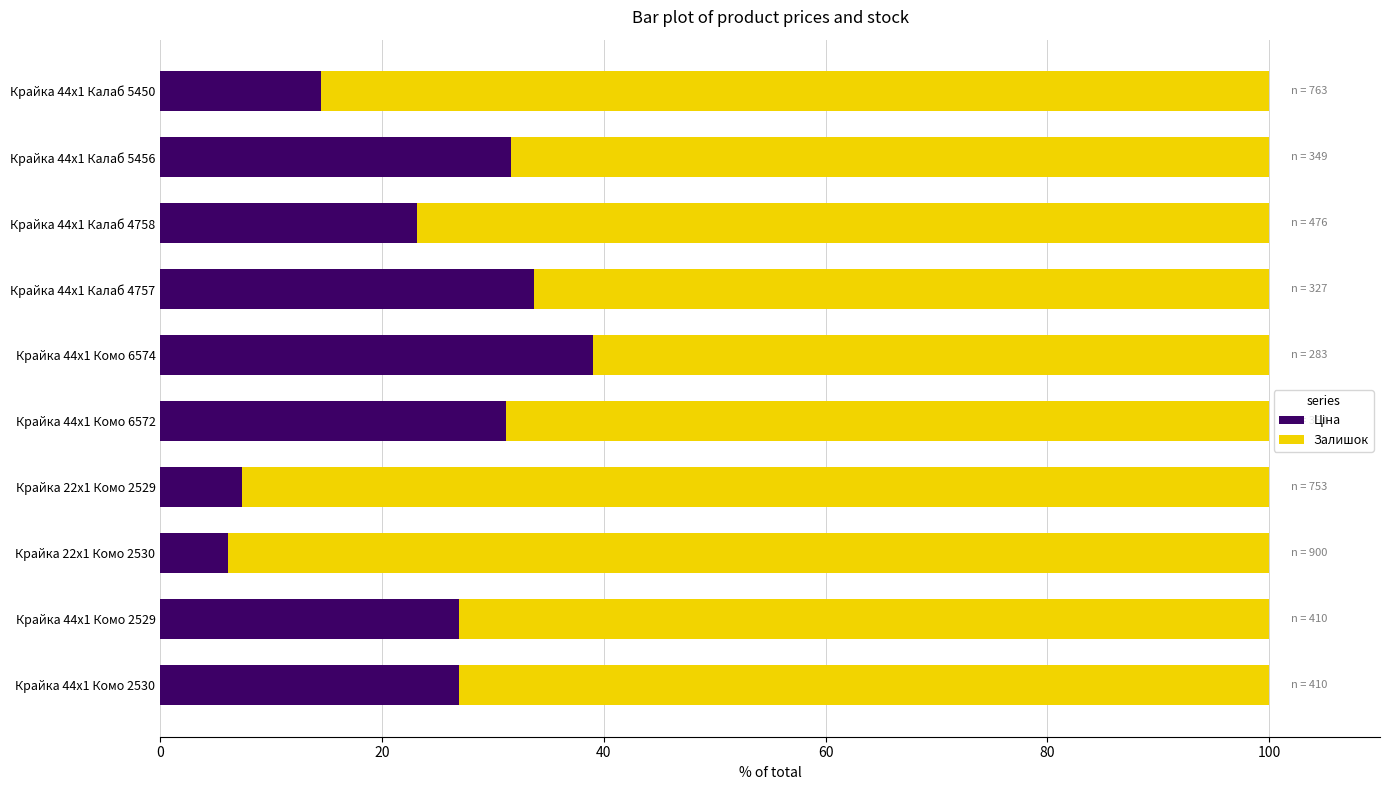

What is the total value across all series at Крайка 44x1 Комо 6574?

100.0